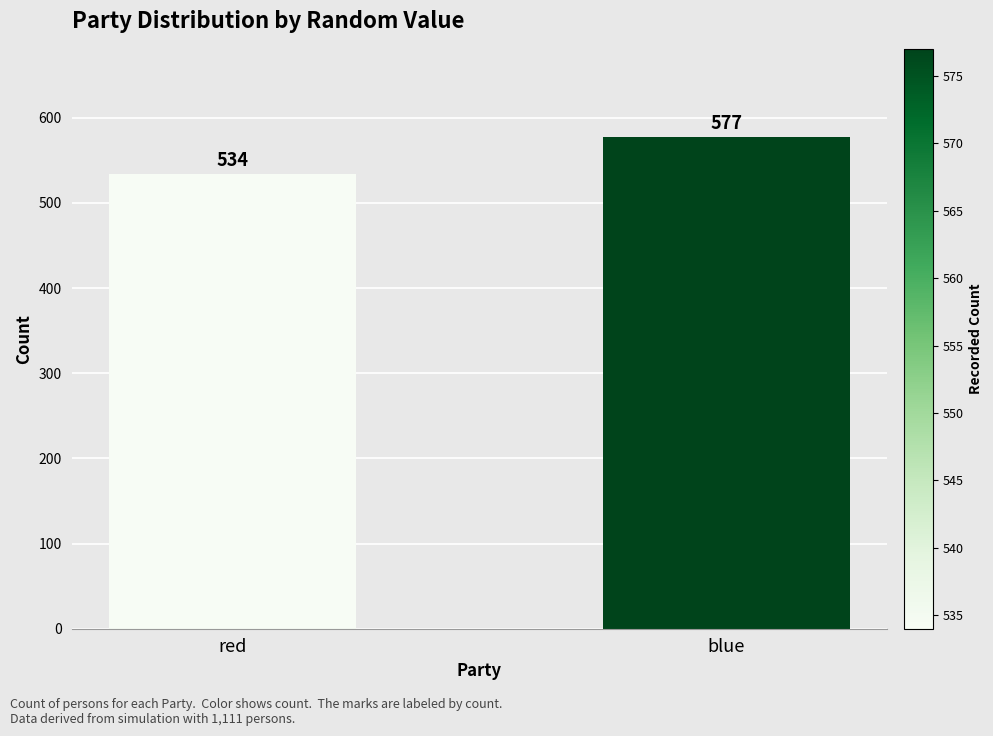

What is the maximum value shown in the chart?

577